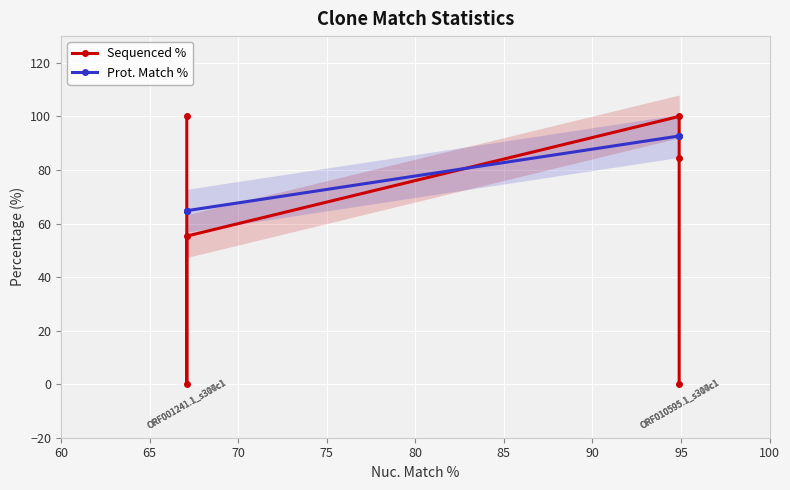

Which series has the largest range (max minus min)?

Sequenced %